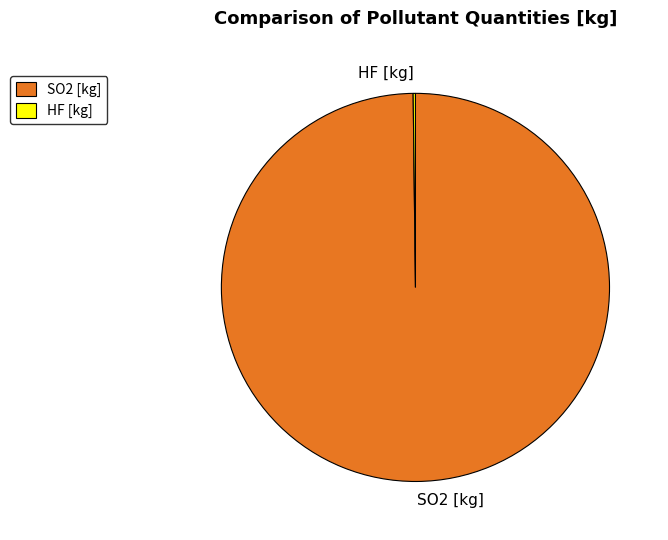

The SO2 [kg] slice represents 89% of the pie. True or false?

False